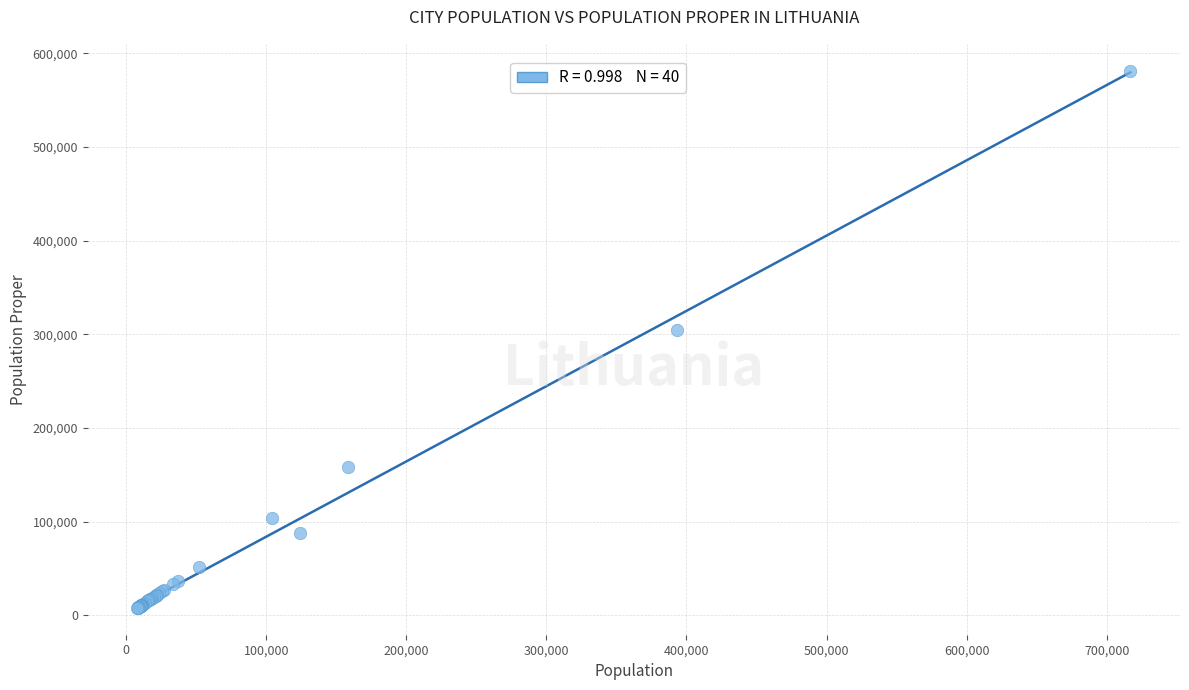

What Y value in the scatter plot is closest to 294758?

305120